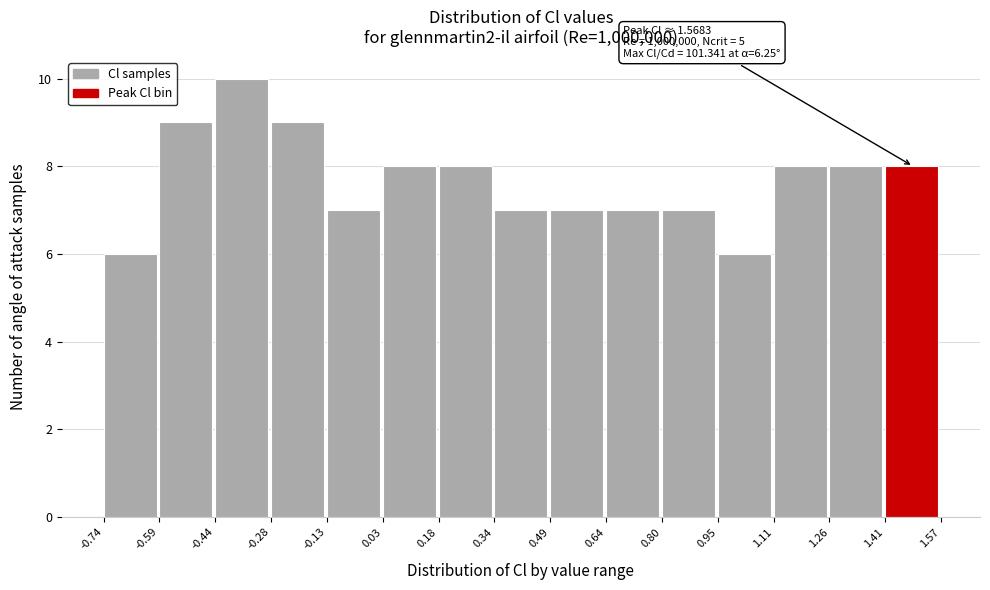

Over which range of the x-axis is the bar tallest?

-0.44 to -0.28